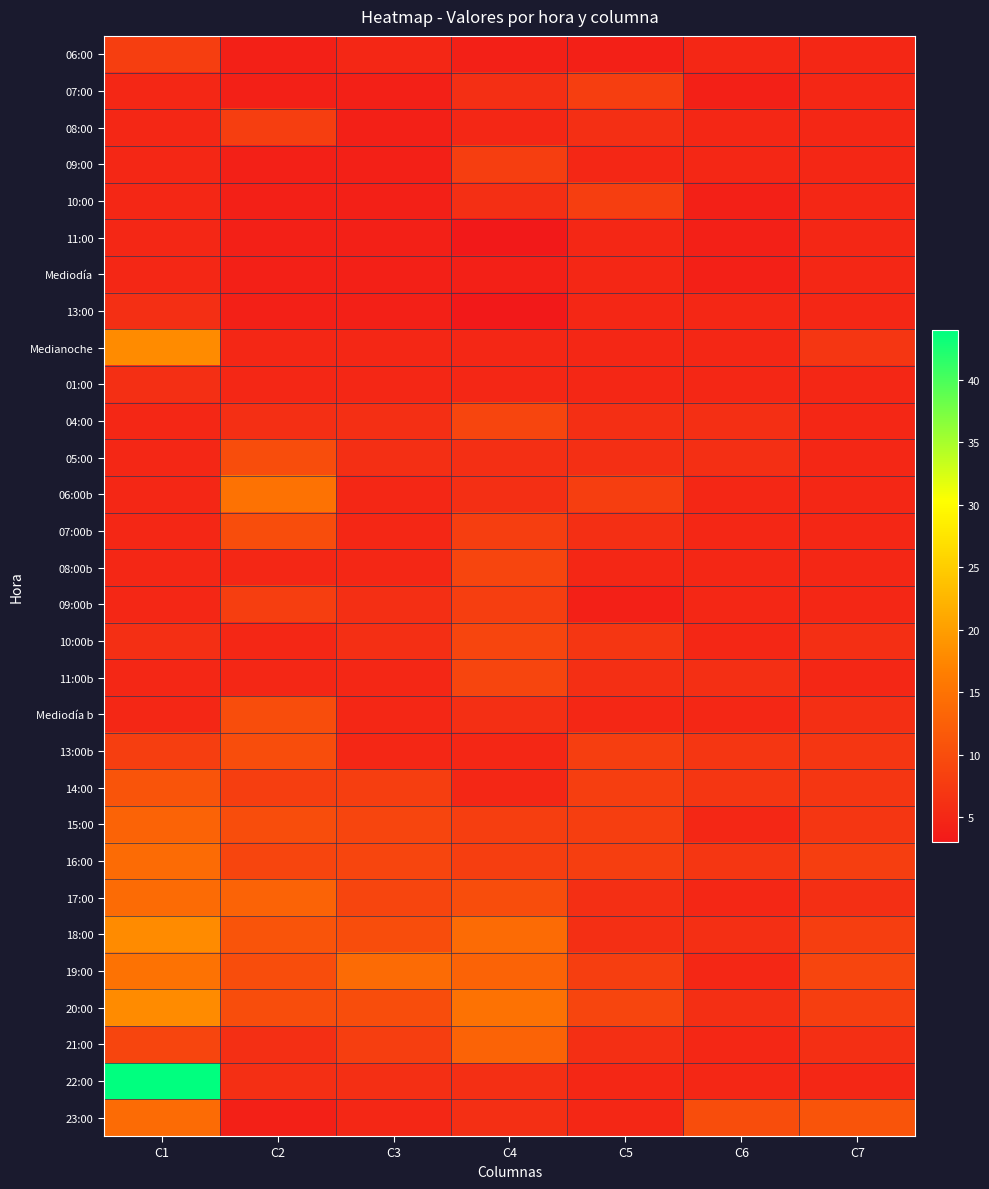

What is the total value across all series at C4?

222